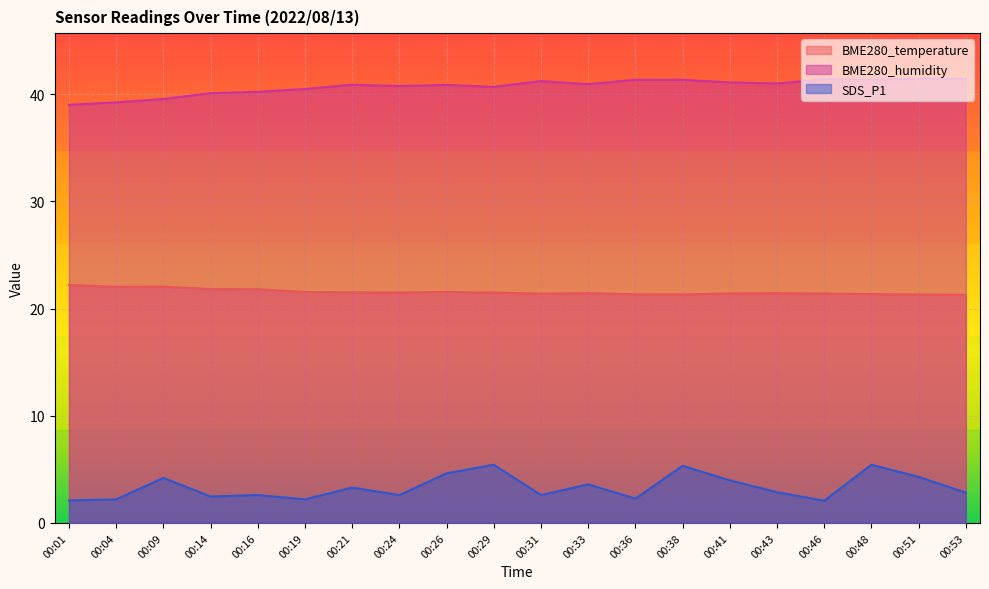

At which category does SDS_P1 reach its first local peak?

00:09